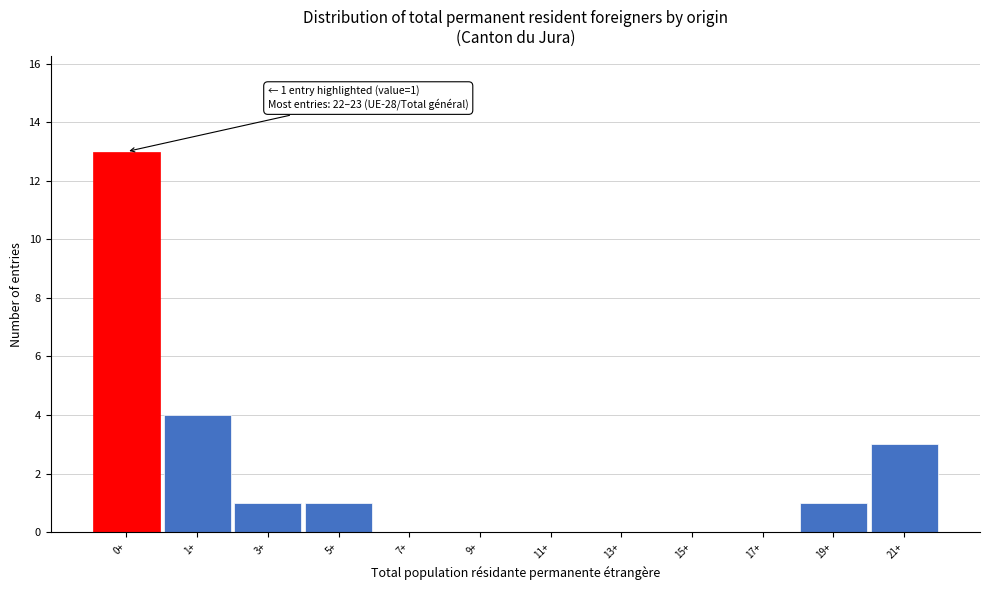

Reading left to right, list all the values displayed in this chart.

0+=13	1+=4	3+=1	5+=1	7+=0	9+=0	11+=0	13+=0	15+=0	17+=0	19+=1	21+=3